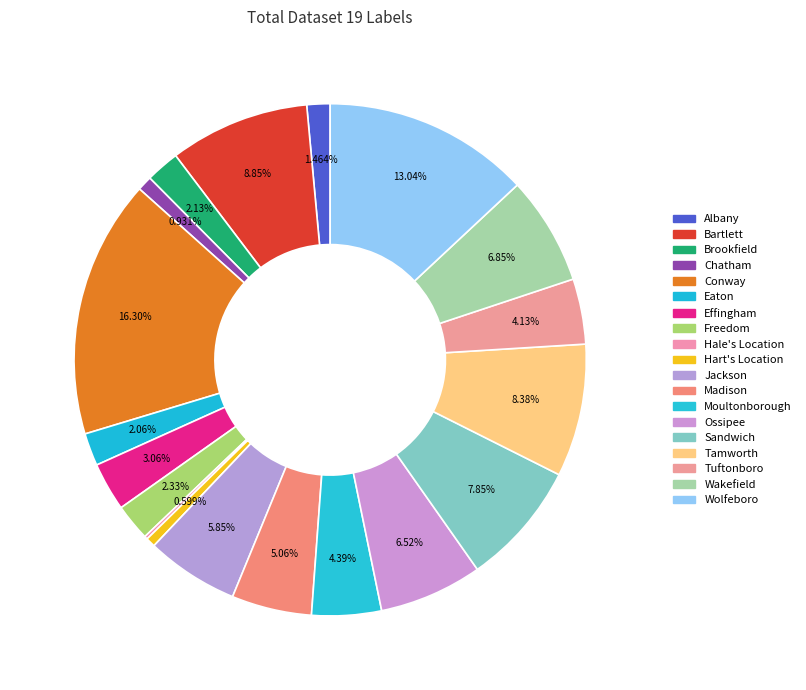

What is the change in value from Brookfield to Conway?

+213